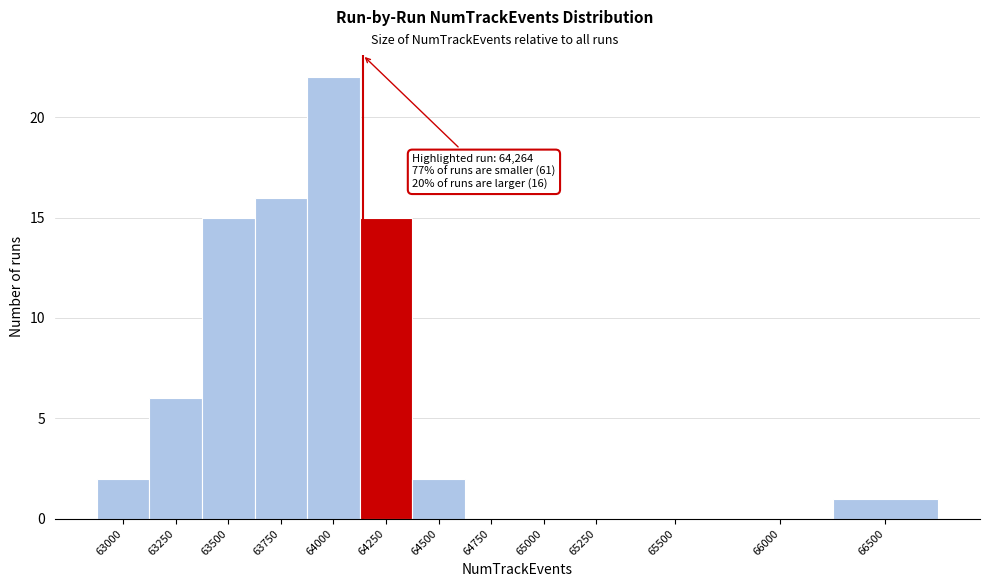

Reading left to right, list all the values displayed in this chart.

63000=2	63250=6	63500=15	63750=16	64000=22	64250=15	64500=2	64750=0	65000=0	65250=0	65500=0	66000=0	66500=1